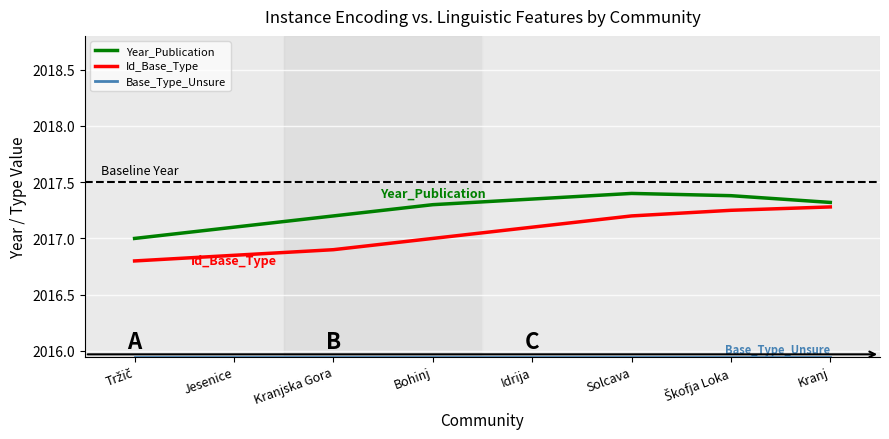

Which series has the widest spread of values?

Id_Base_Type